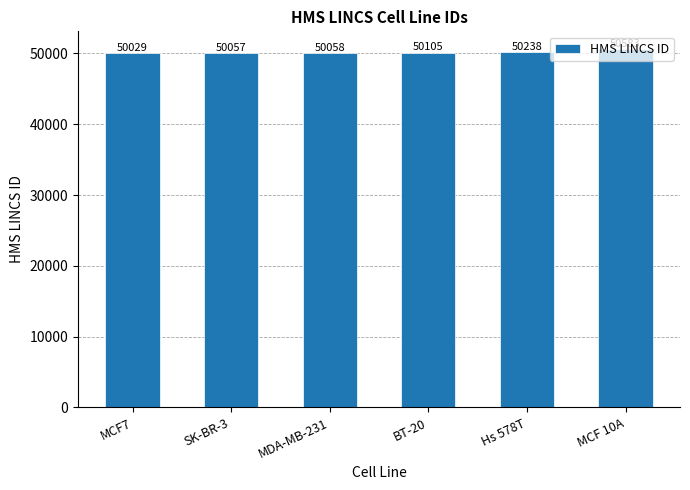

How many bars are there in total?

6